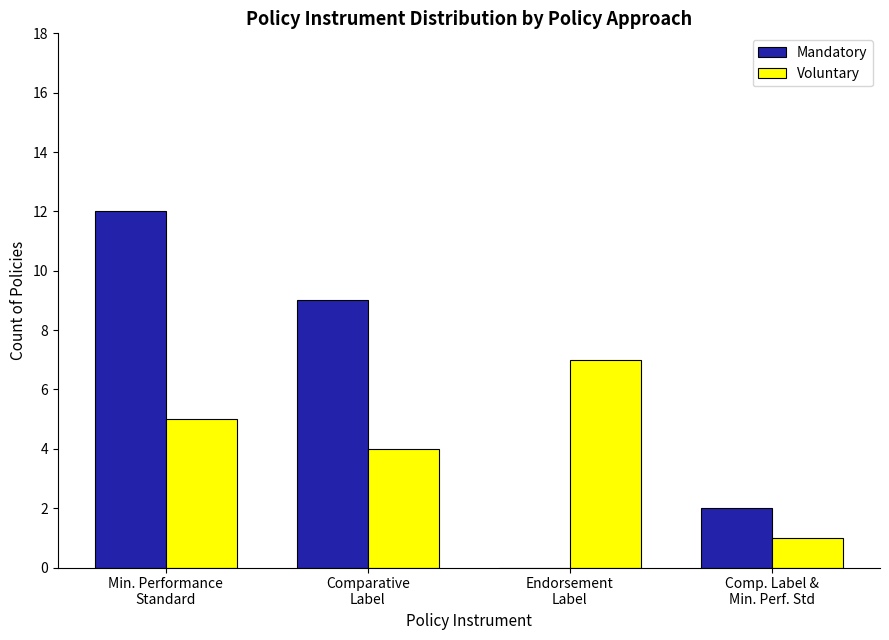

Which series has the largest total across all categories?

Mandatory